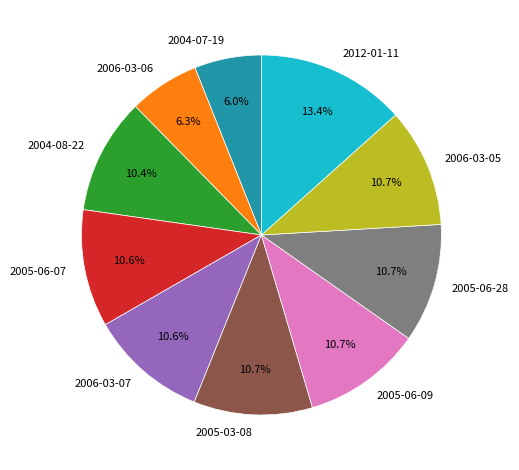

What portion of the pie excludes 2006-03-05?

89.3%